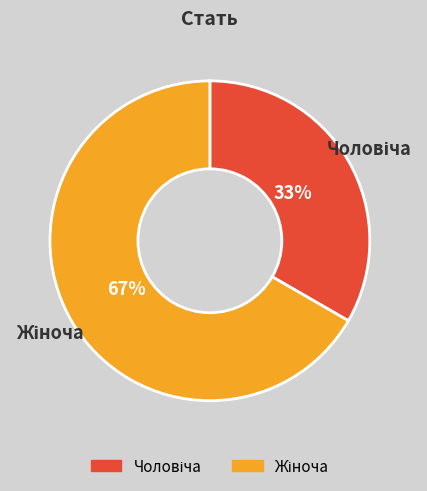

Is there any slice that represents more than half of the pie?

Yes